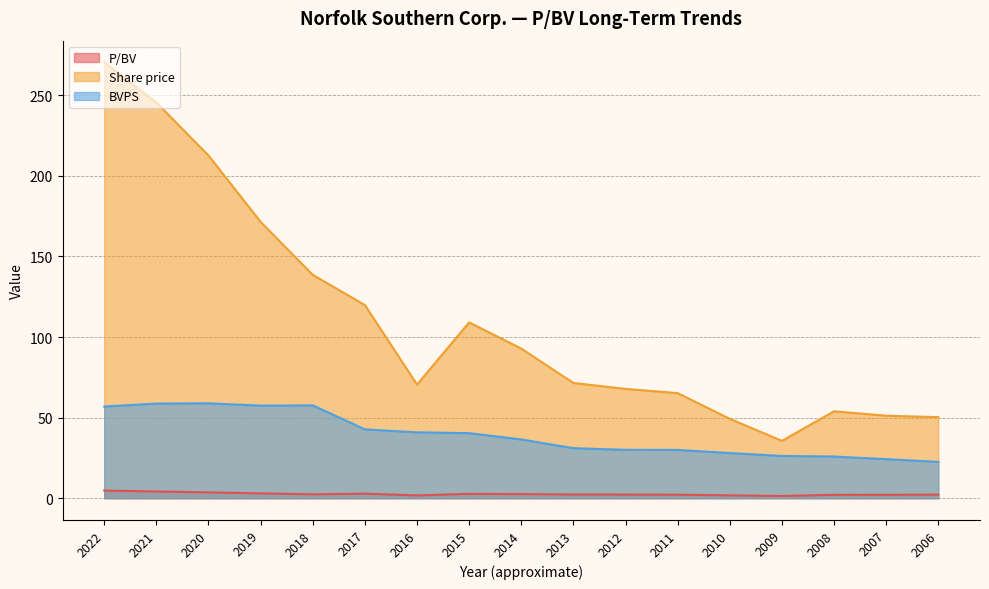

The Share price series shows 71.5 at 2013. True or false?

True